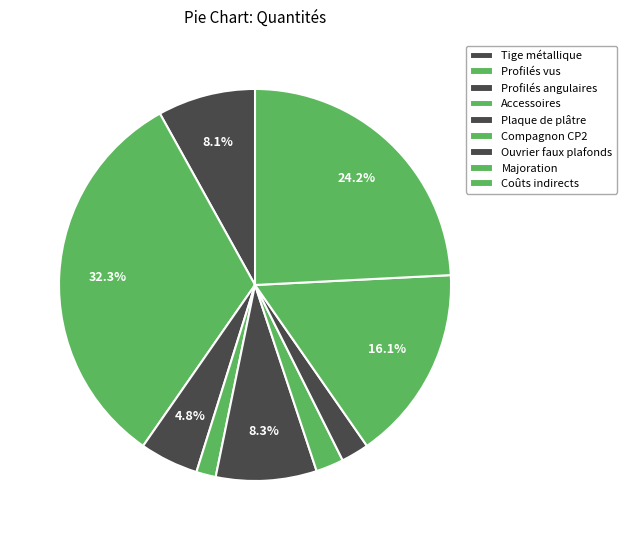

To the nearest percent, what is the difference between the Coûts indirects and Majoration slice percentages?

8%